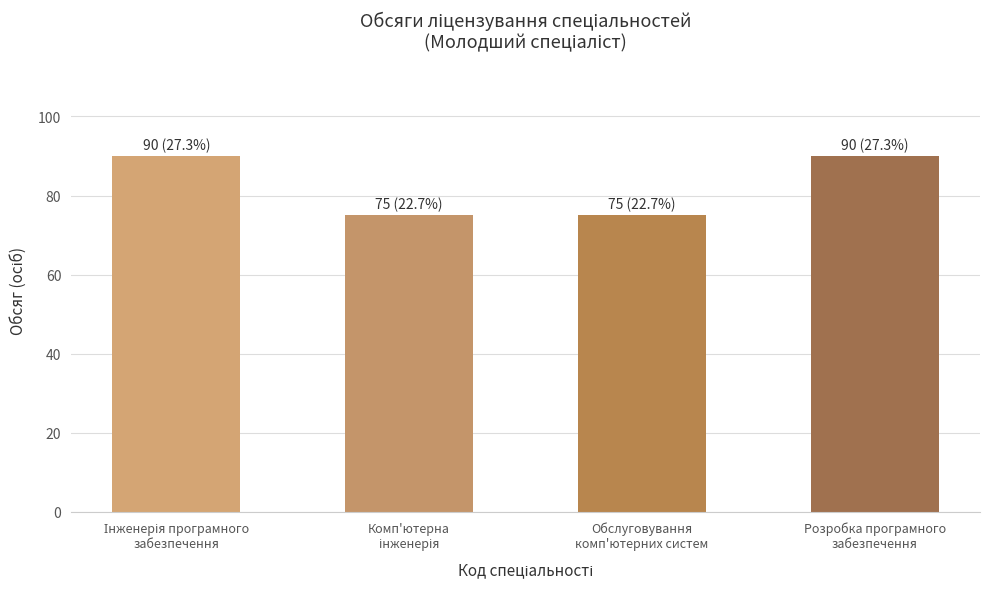

What is the greatest value displayed?

90